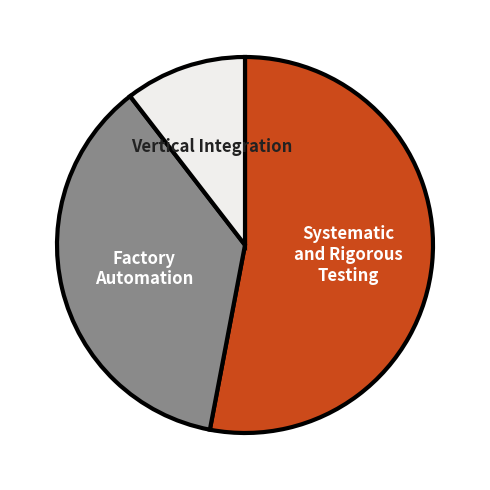

Count the number of slices in the pie.

3